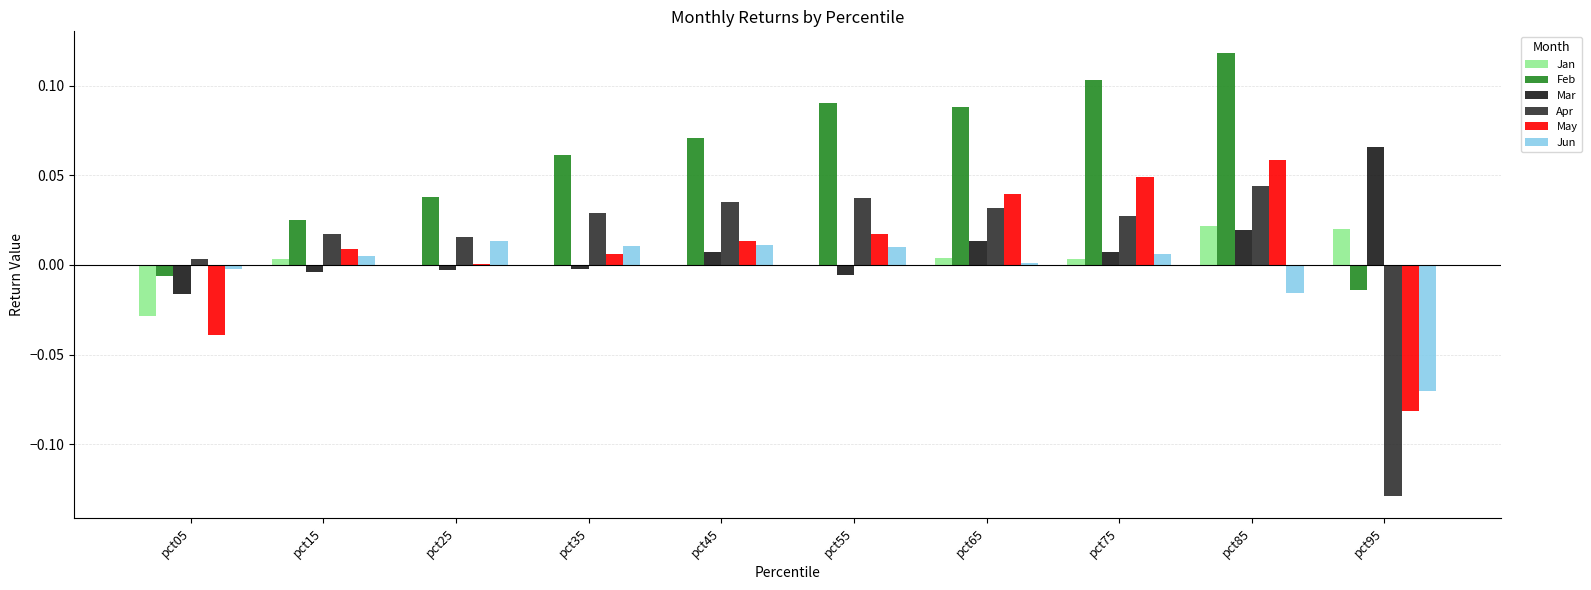

At which label is Mar closest to 0?

pct35